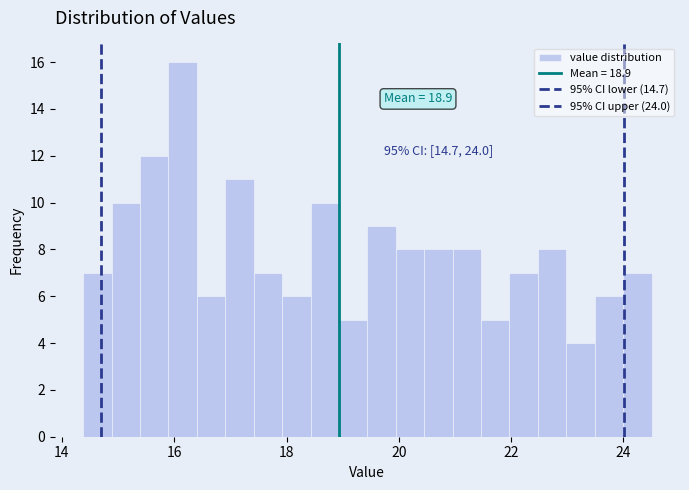

Around what value on the x-axis is the tallest bar? Give the approximate position of its centre, as read against the axis.

16.2